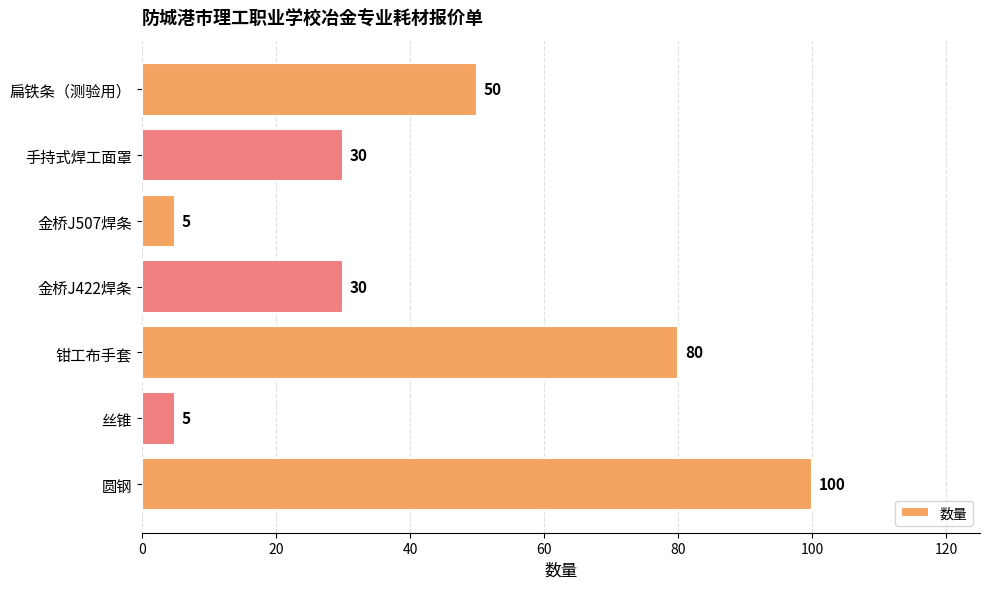

What is the sum of all values?

300